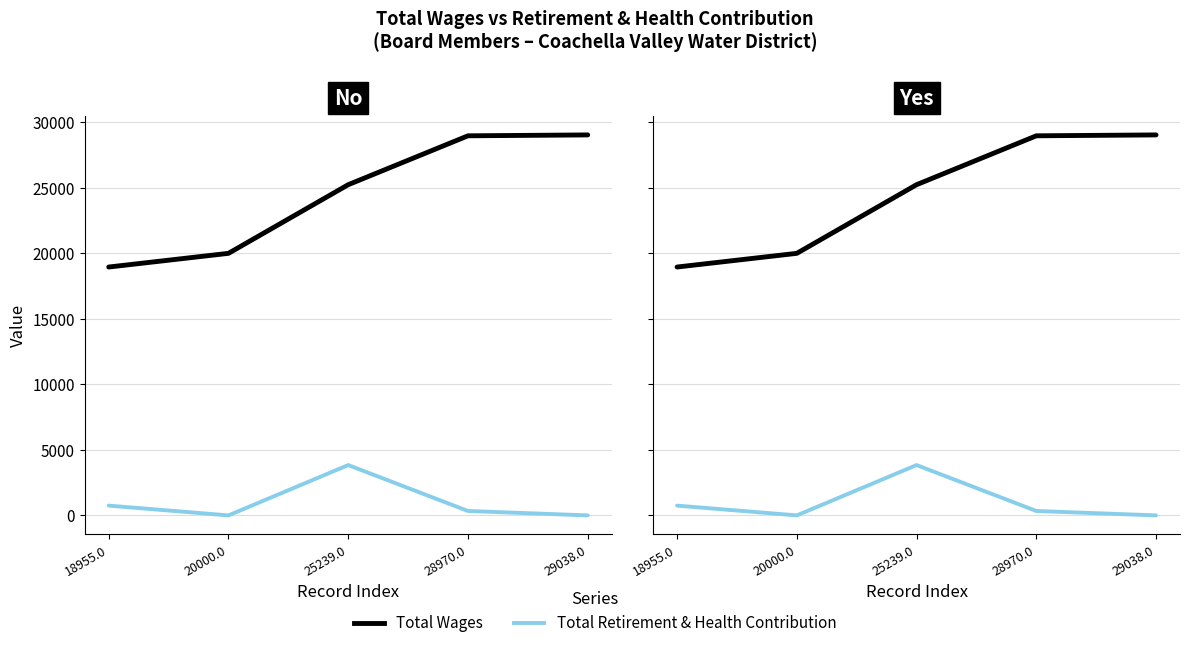

Read the Total Retirement & Health Contribution value at 18955.0, to the nearest 50.

750